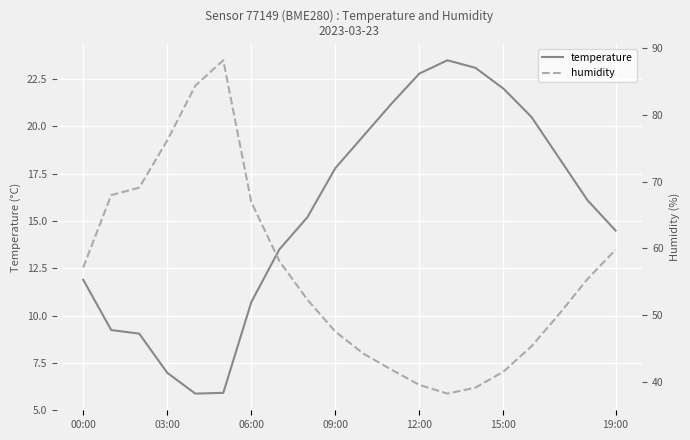

True or false: temperature has a value of 14.5 at 19:00.

True